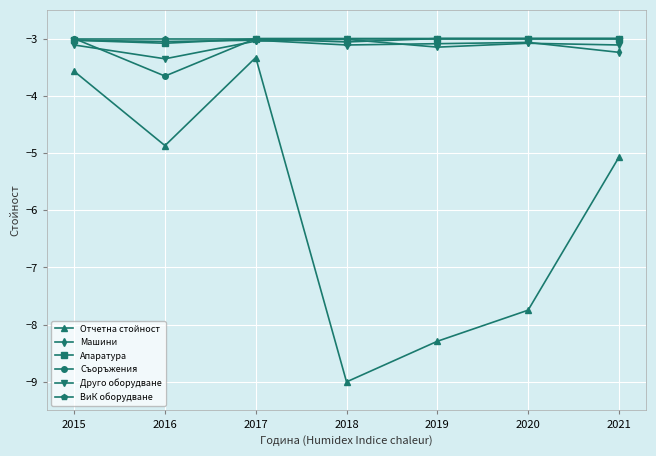

What is the sum of the Апаратура values at 2015 and 2016?

-6.1